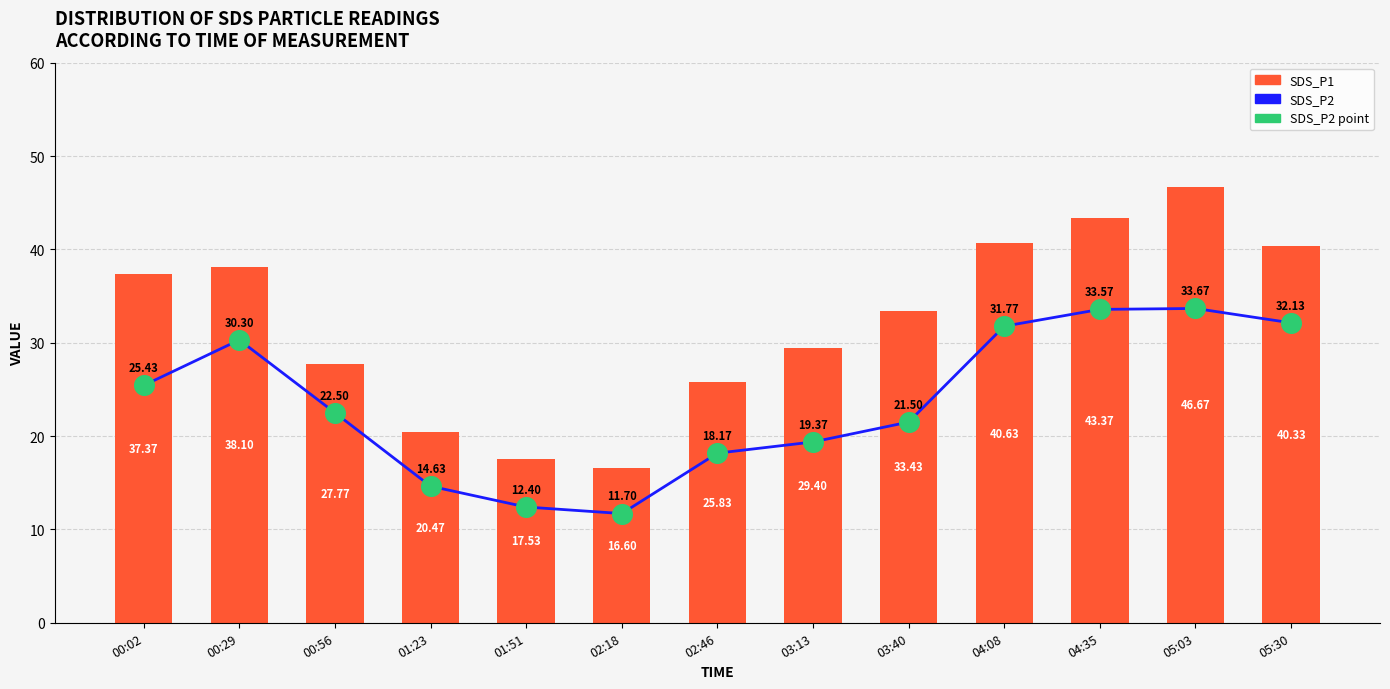

Which series reaches the maximum Y coordinate?

SDS_P1